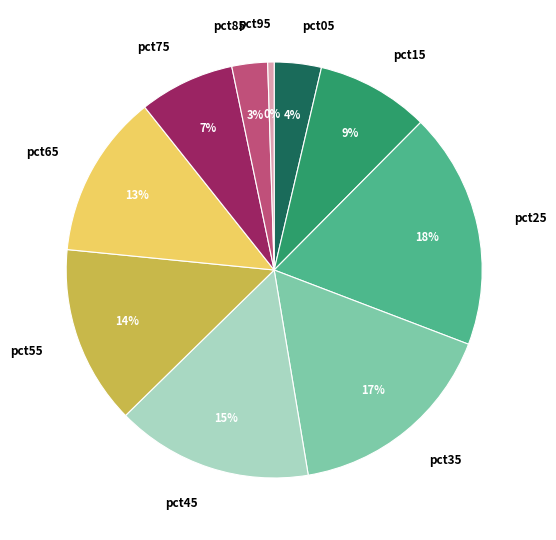

Which has a higher value, pct65 or pct35?

pct35